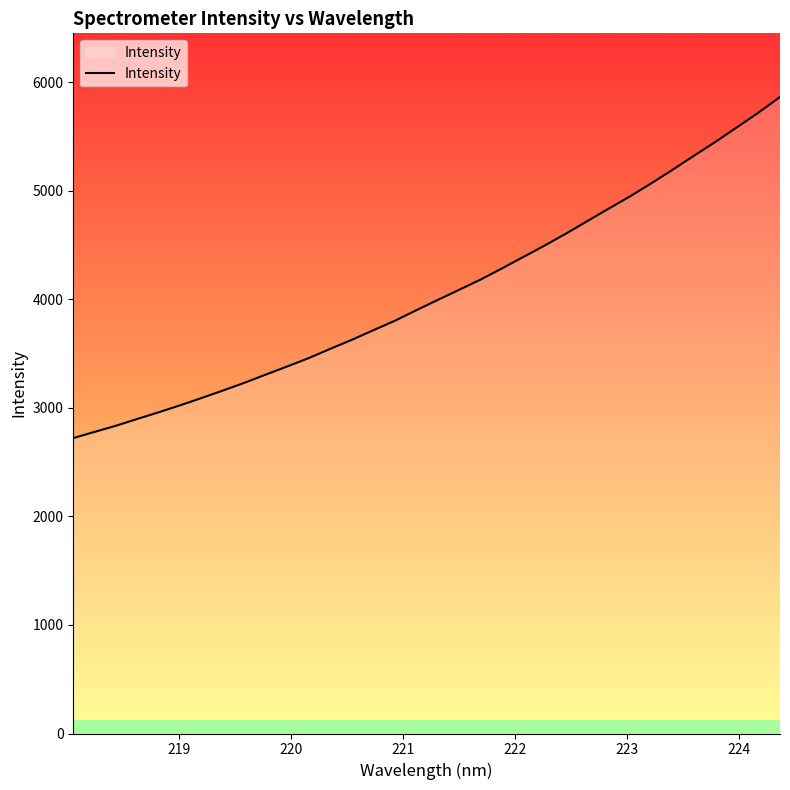

What is the maximum value shown in the chart?

5864.4